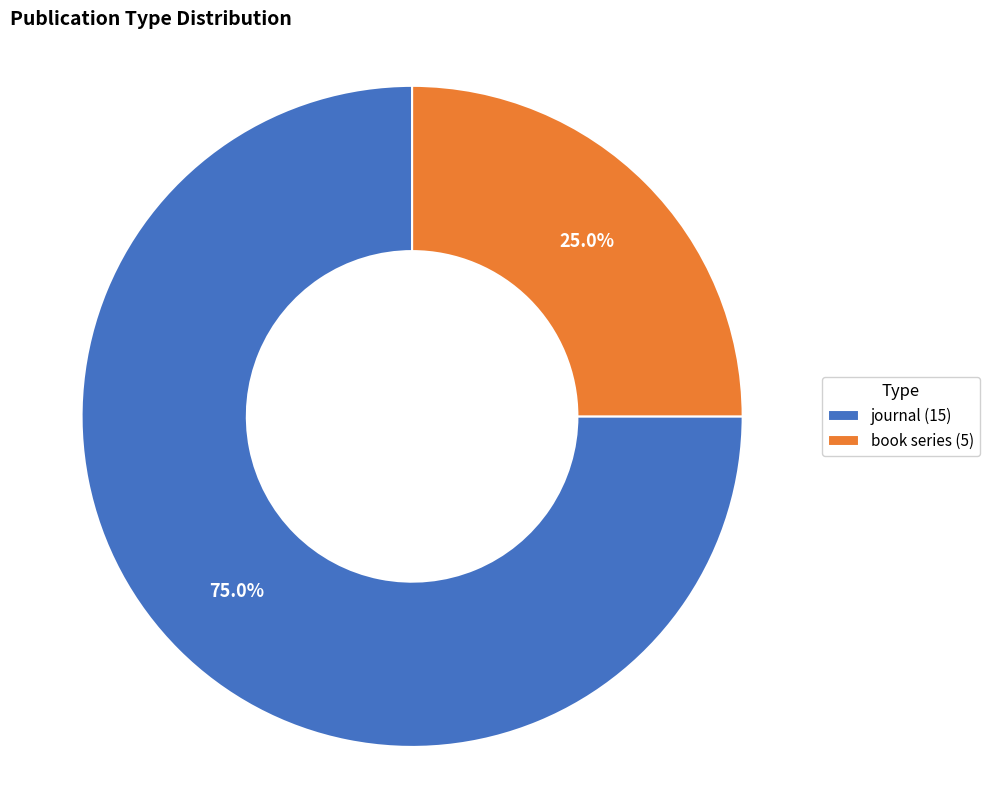

How many segments does this pie chart have?

2